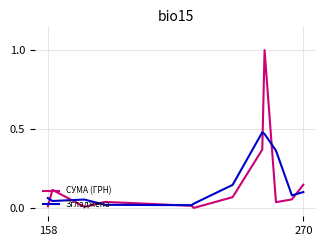

Which series has the largest range (max minus min)?

СУМА (ГРН)